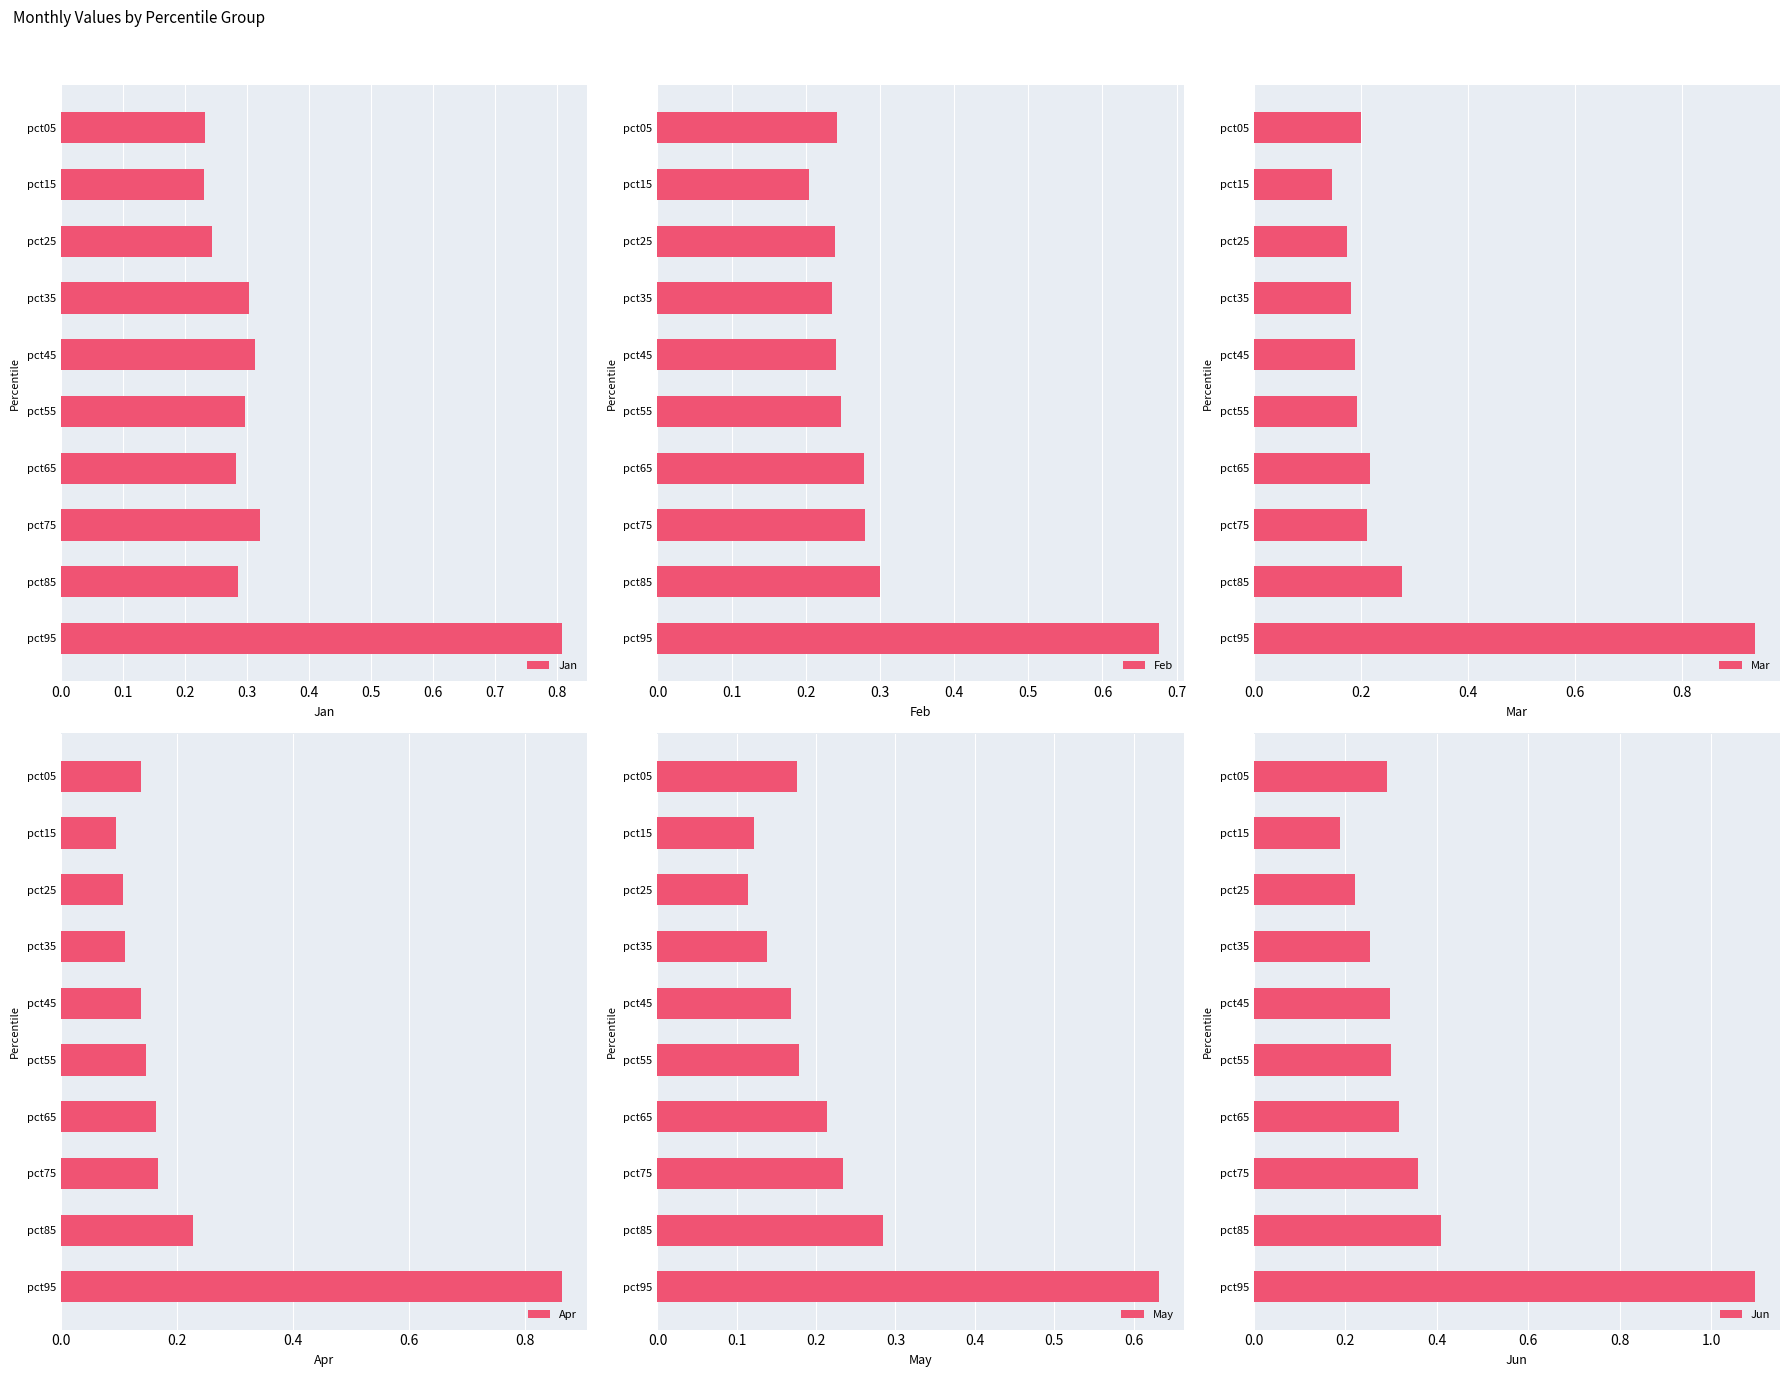

What is the value of the Mar bar at the 7th from the left?

0.2